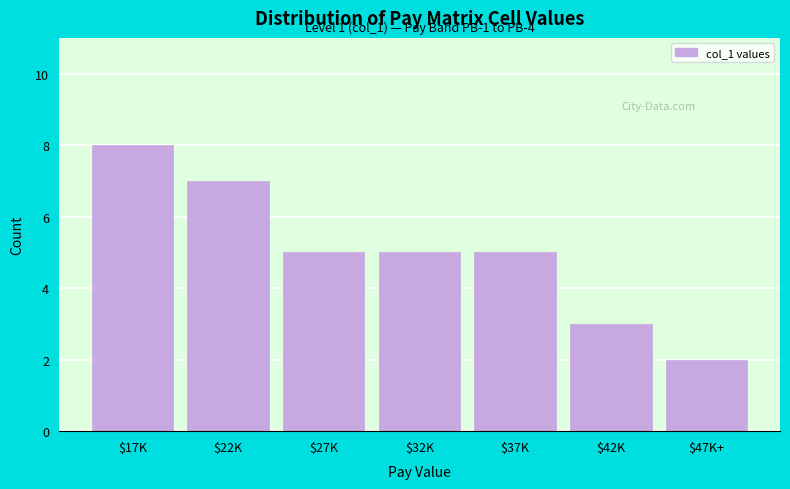

Reading left to right, extract all data points from this chart.

8	7	5	5	5	3	2